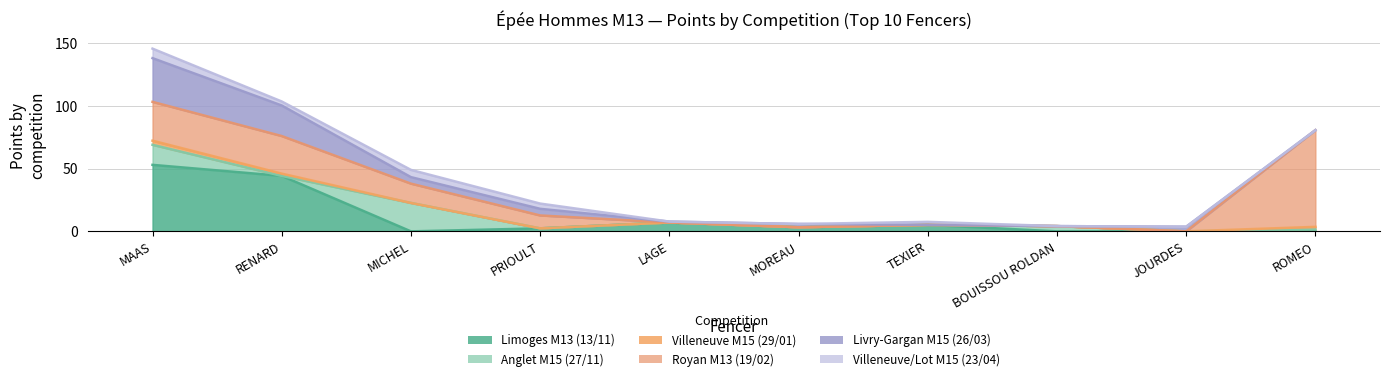

True or false: Limoges M13 (13/11) has more than 2 points higher than both neighbors.

False